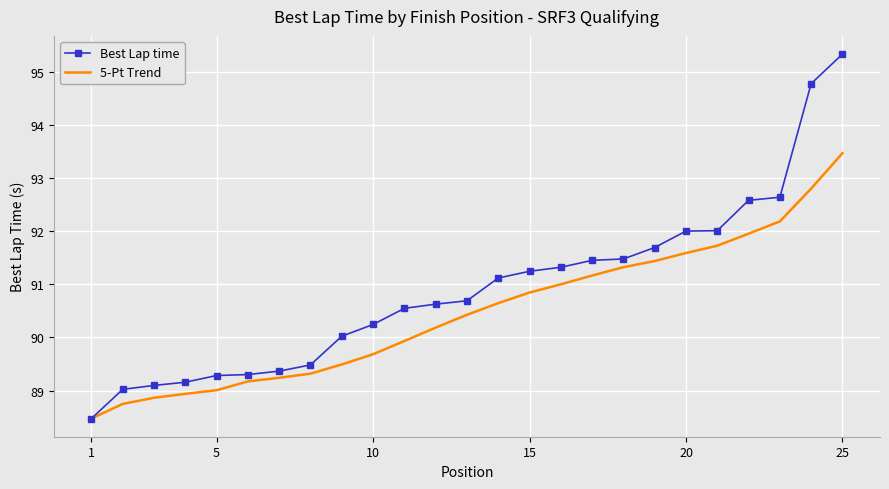

What is the maximum value for Best Lap time?

95.3